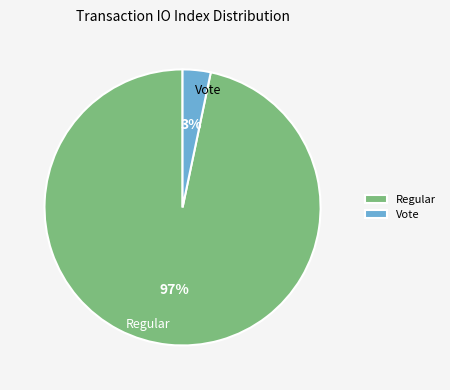

To the nearest percent, what percentage of the pie is Regular?

97%